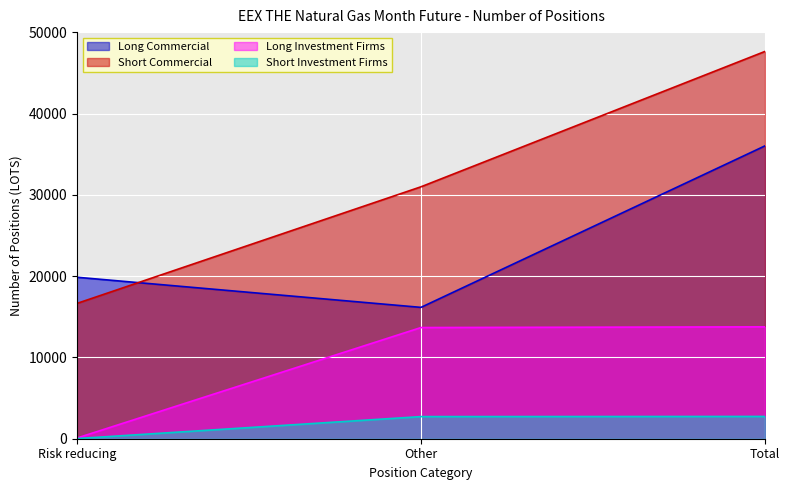

What are all the series names shown in the legend?

Long Commercial, Short Commercial, Long Investment Firms, Short Investment Firms